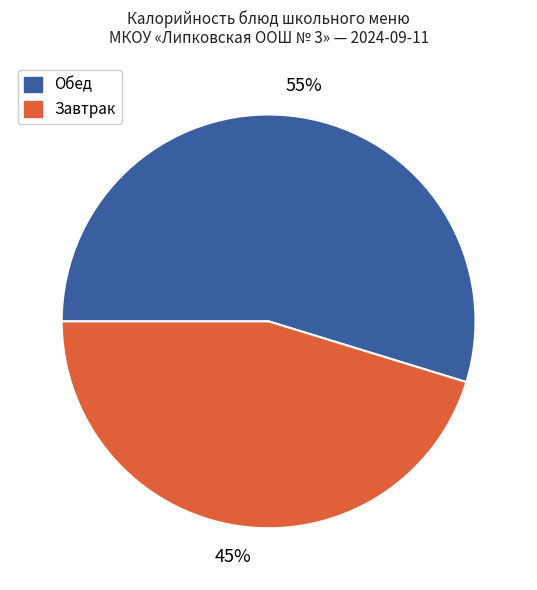

How many slices are in this pie chart?

2